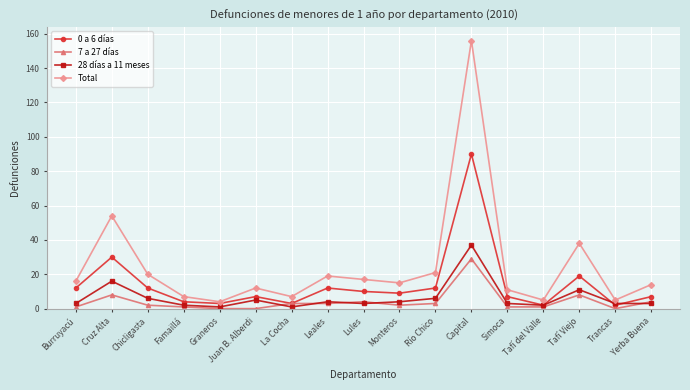

Reading left to right, list all the values displayed in this chart.

0 a 6 días: 12	30	12	4	3	7	3	12	10	9	12	90	7	2	19	2	7
7 a 27 días: 1	8	2	1	0	0	3	3	4	2	3	29	1	1	8	0	4
28 días a 11 meses: 3	16	6	2	1	5	1	4	3	4	6	37	3	2	11	3	3
Total: 16	54	20	7	4	12	7	19	17	15	21	156	11	5	38	5	14